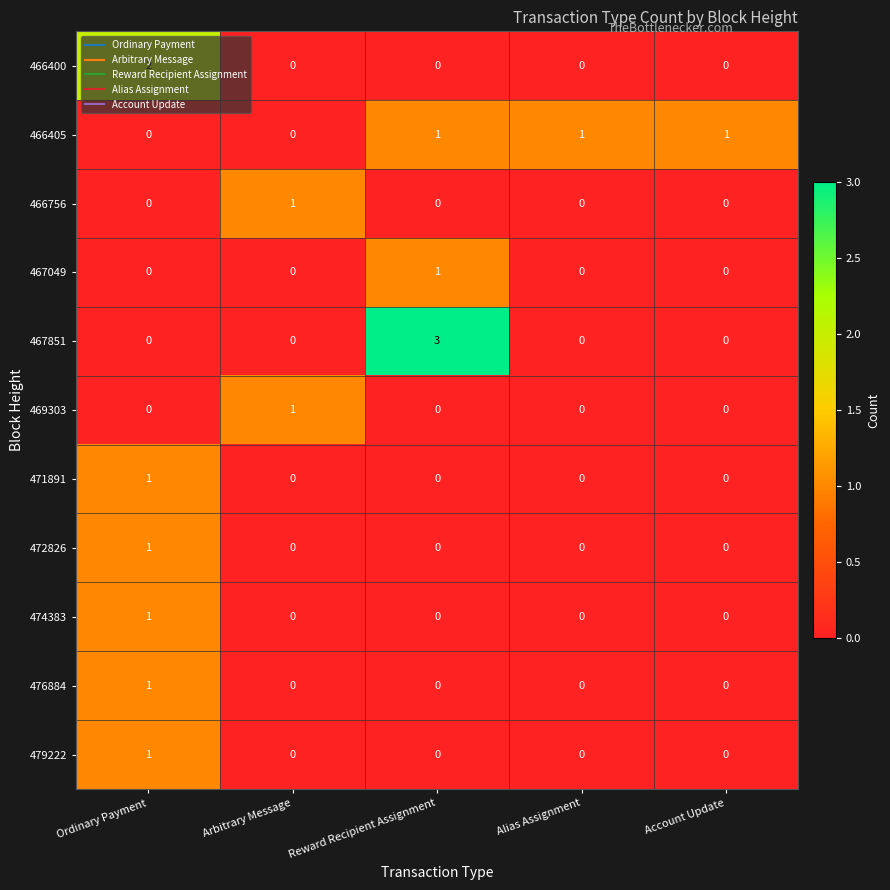

Between Reward Recipient Assignment and Account Update, which series saw the biggest shift?

467851